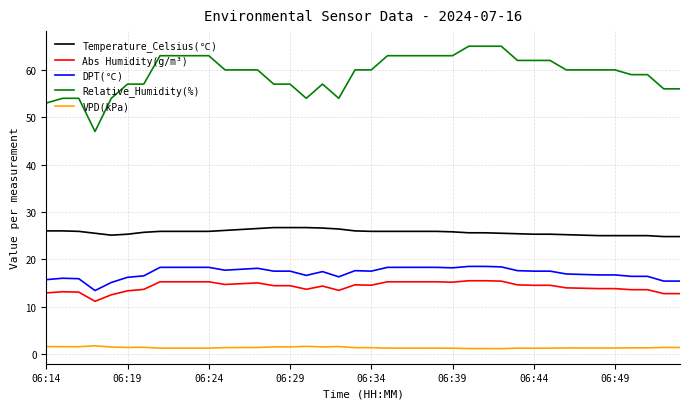

Which series has the widest spread of values?

Relative_Humidity(%)